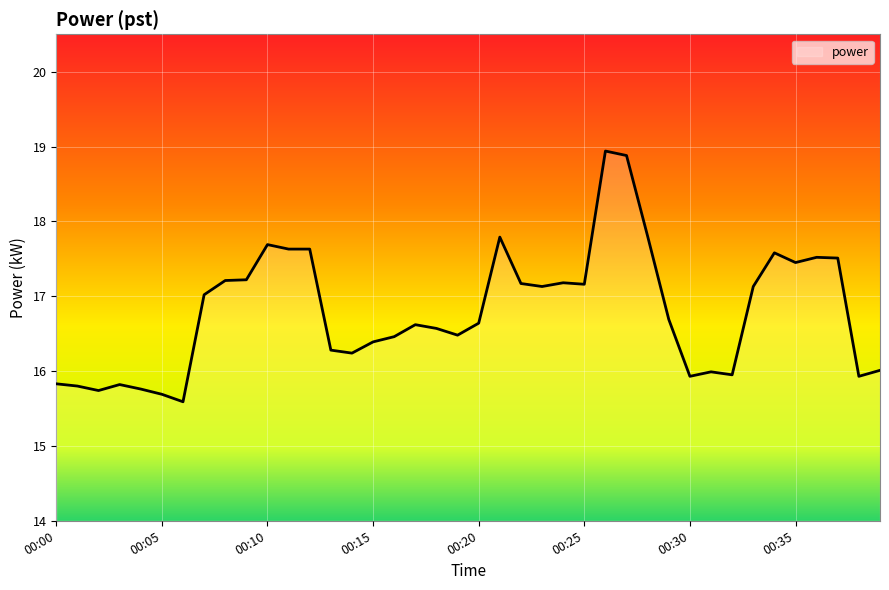

Does the chart have visible grid lines?

Yes